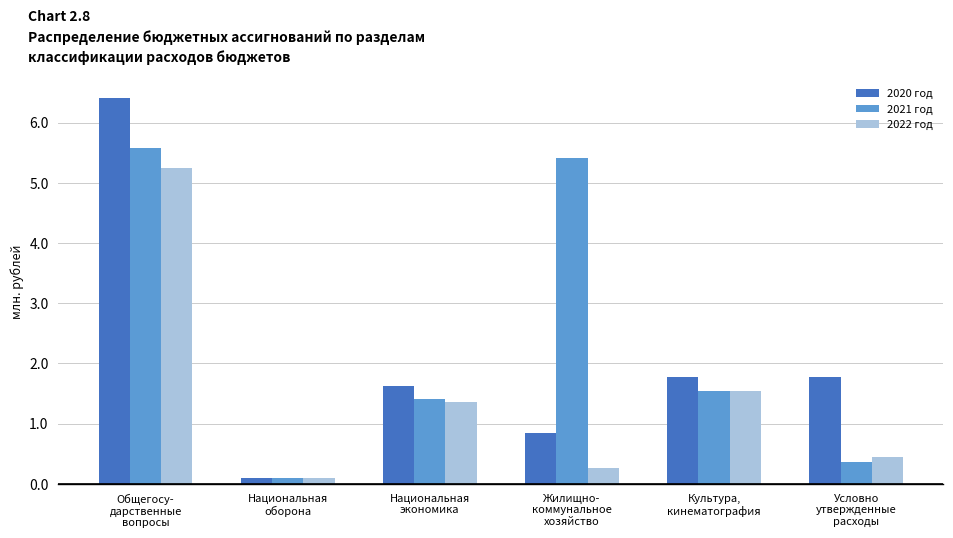

Are the bars horizontal?

No